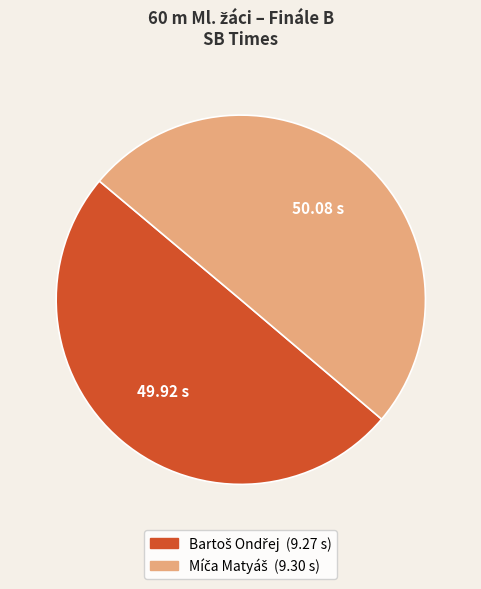

Is Bartoš Ondřej the majority of the pie?

No